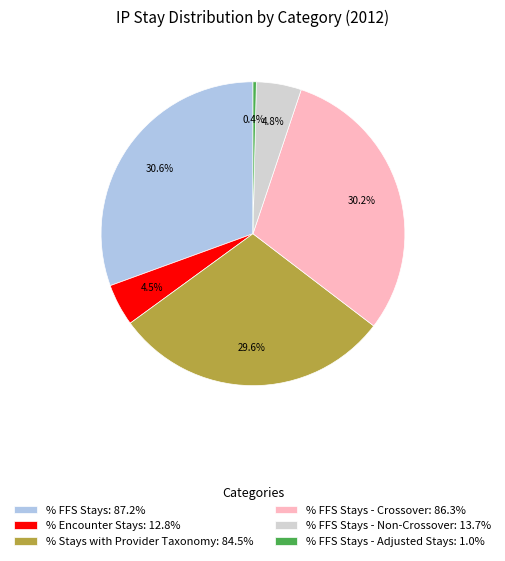

Does % FFS Stays - Adjusted Stays: 1.0% account for over 50% of the chart?

No